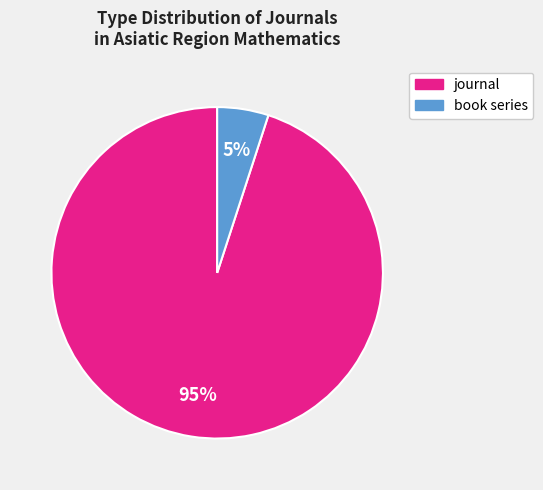

How many segments does this pie chart have?

2